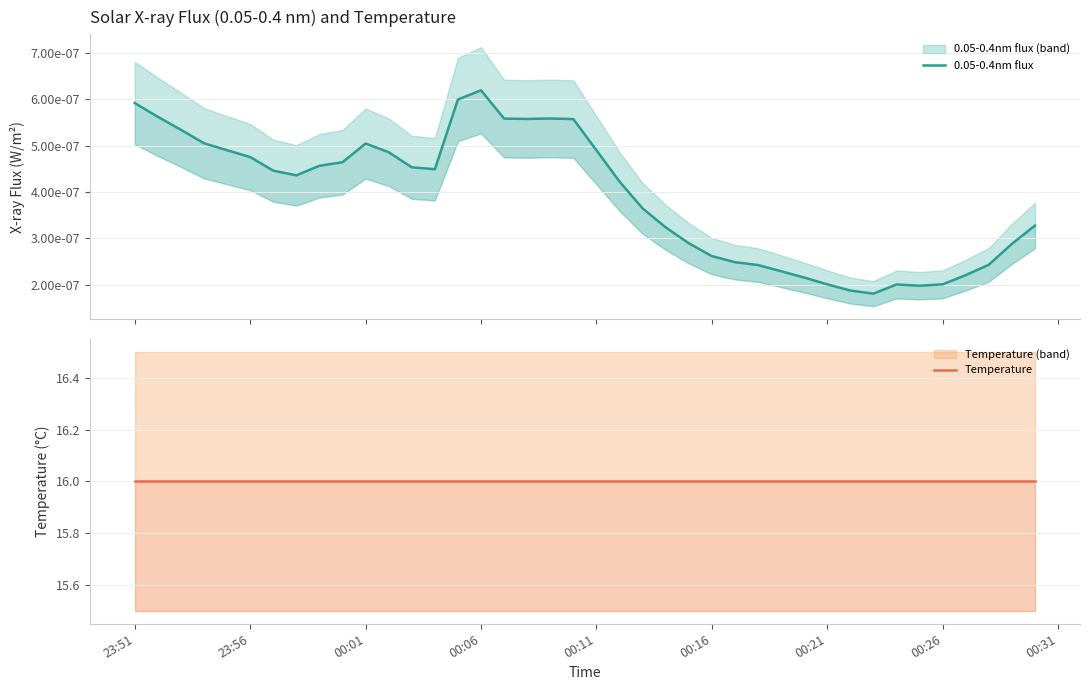

True or false: 0.05-0.4nm flux and Temperature cross at least once.

False